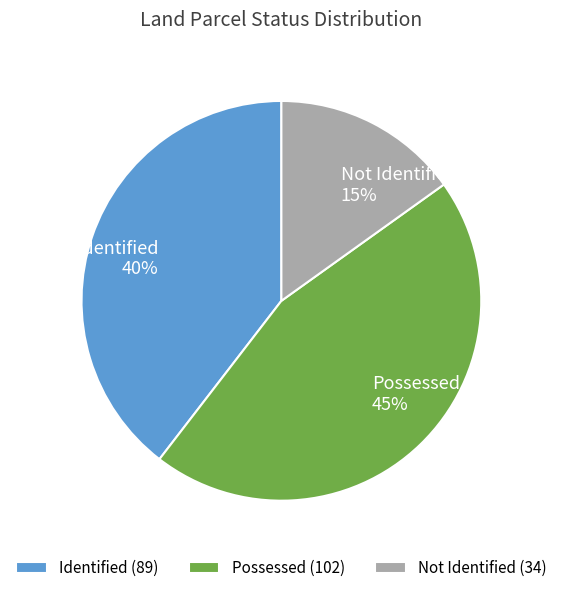

To the nearest percent, what is the average slice percentage?

33%